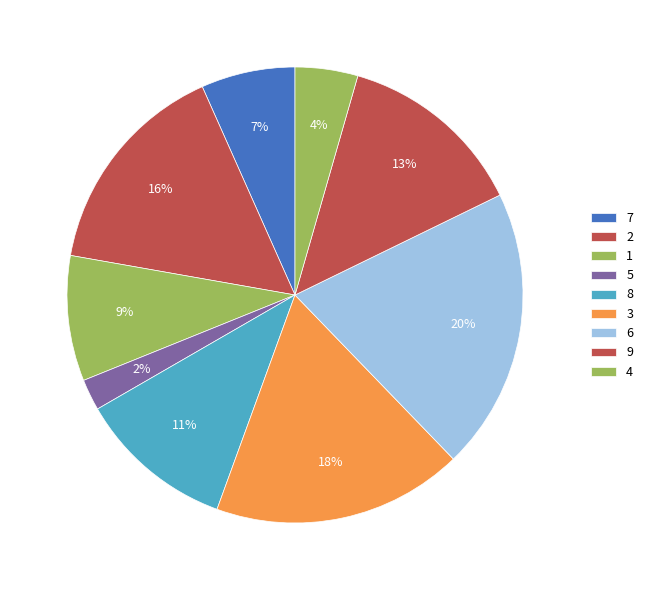

How many slices are in this pie chart?

9